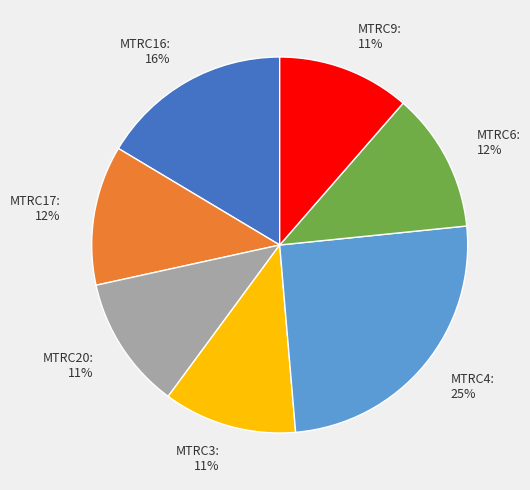

Does MTRC3 represent more than half of the total?

No